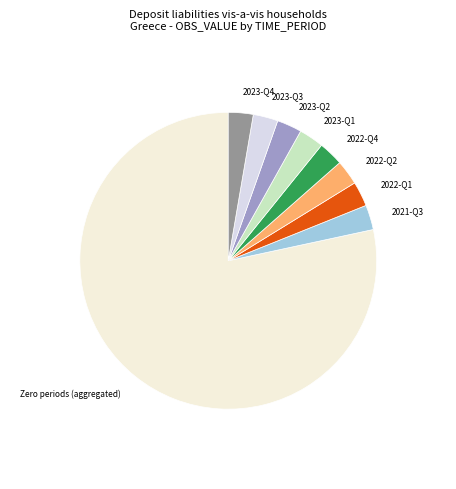

Is the sum of 2022-Q2 and 2023-Q1 greater than half?

No